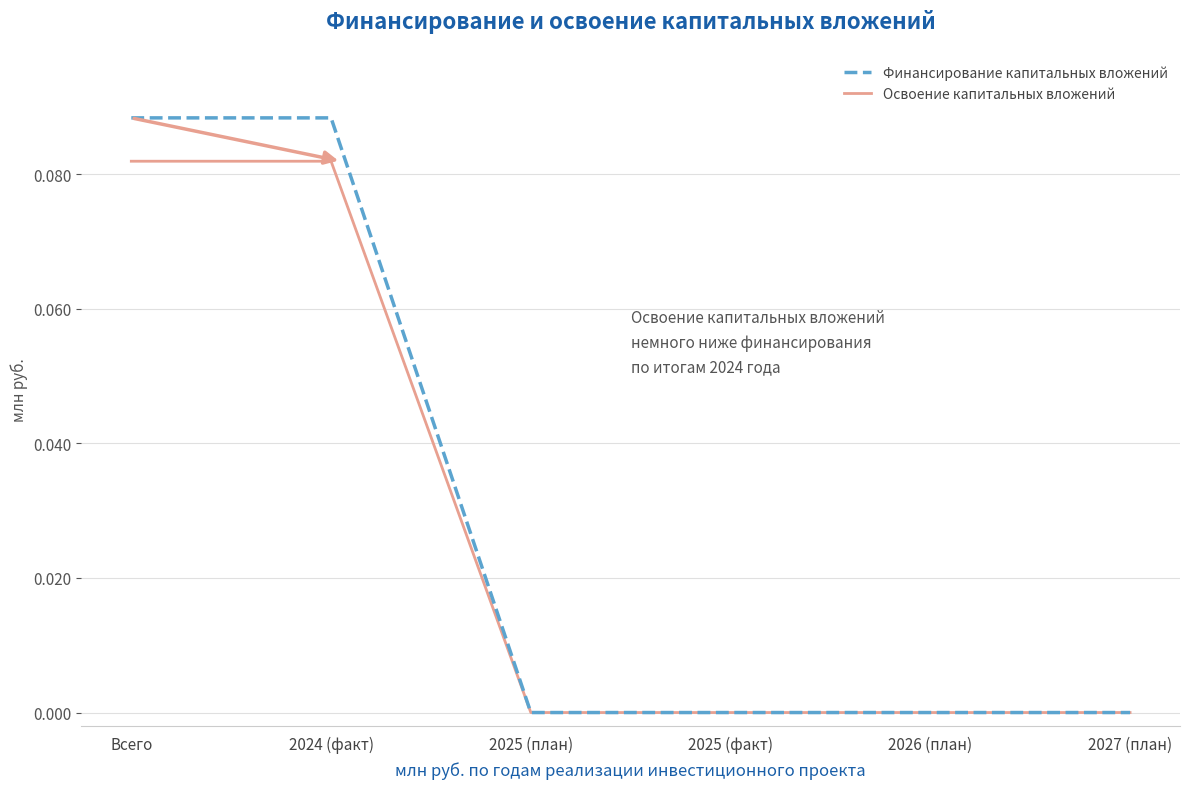

Is the value of Освоение капитальных вложений at Всего greater than the value of Финансирование капитальных вложений at 2025 (факт)?

Yes